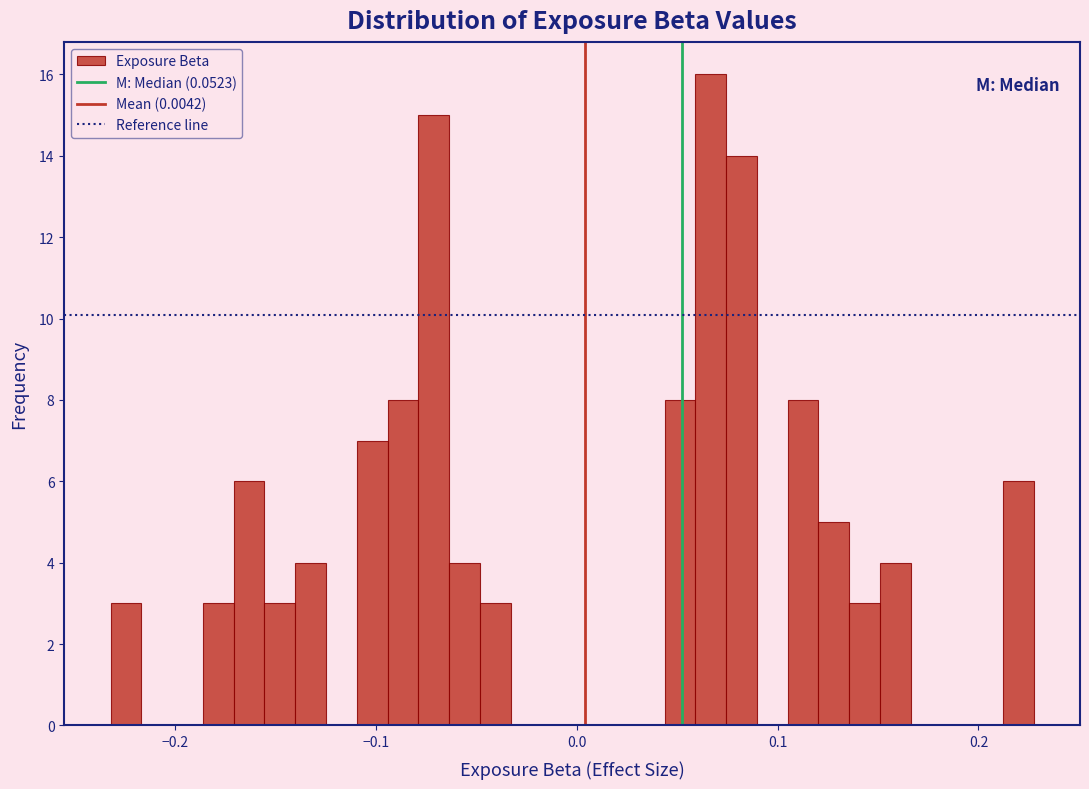

Read against the x-axis, roughly where is the centre of the tallest bar?

0.07